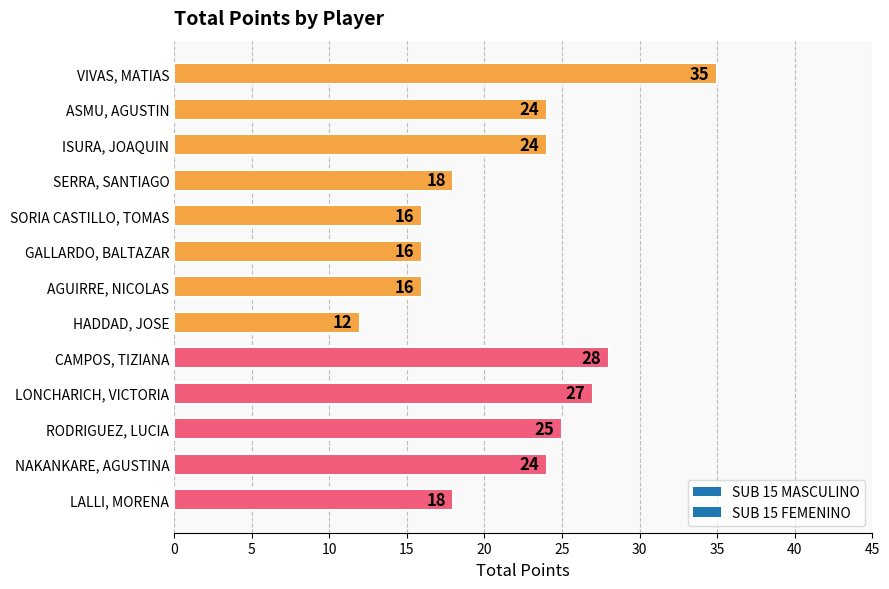

What position from the top is LALLI, MORENA?

13